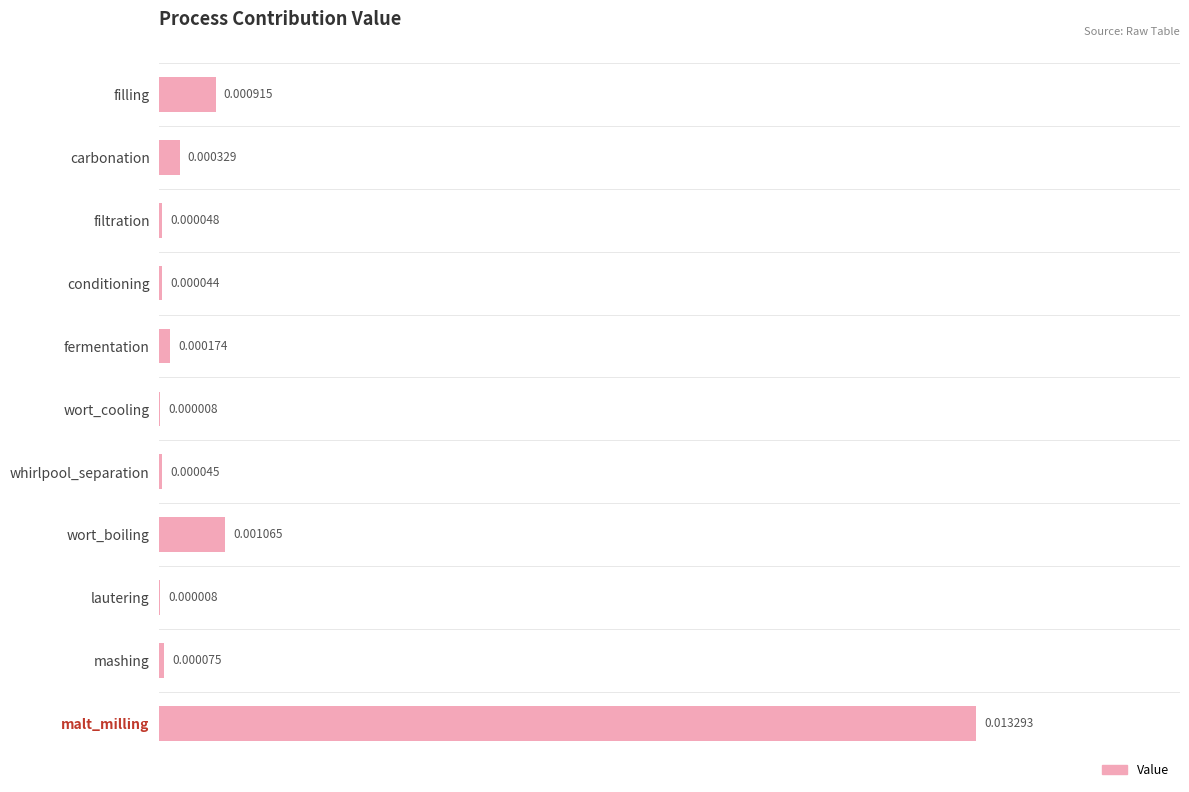

Between carbonation and mashing, which is larger?

carbonation